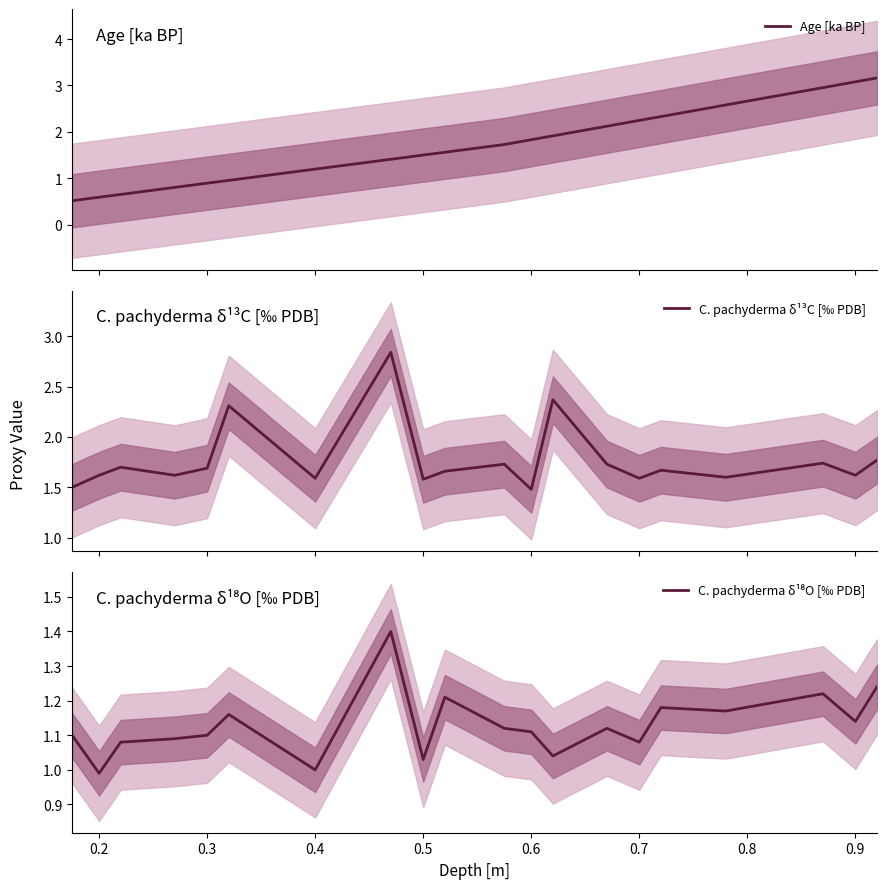

How many values in the C. pachyderma δ¹⁸O [‰ PDB] series exceed 1?

18